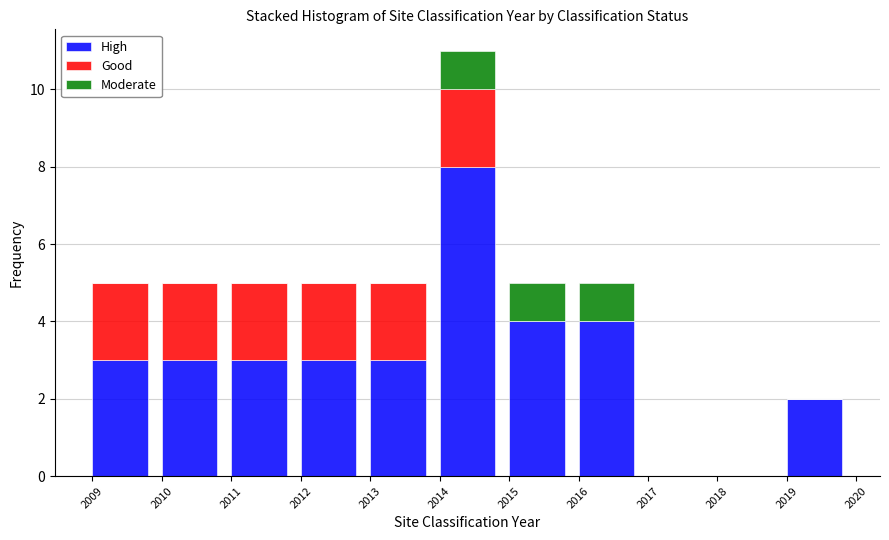

Is it true that High equals 4 at 2016?

True